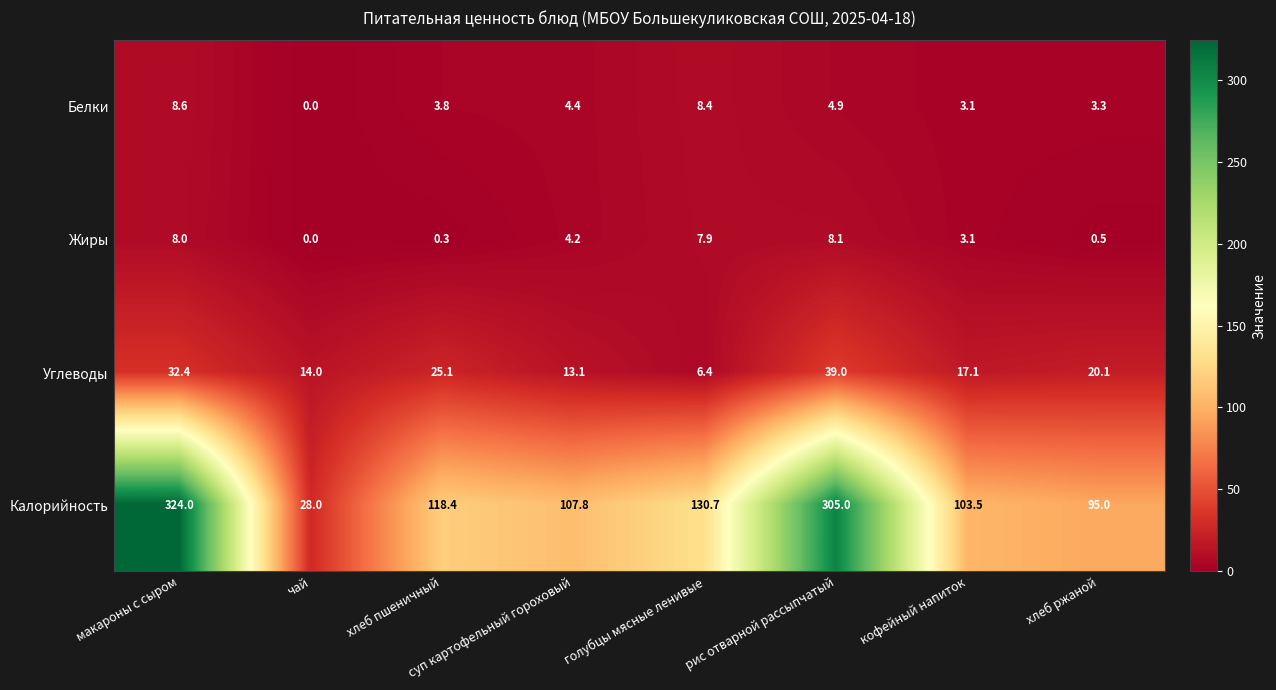

How many categories are shown in the chart?

8